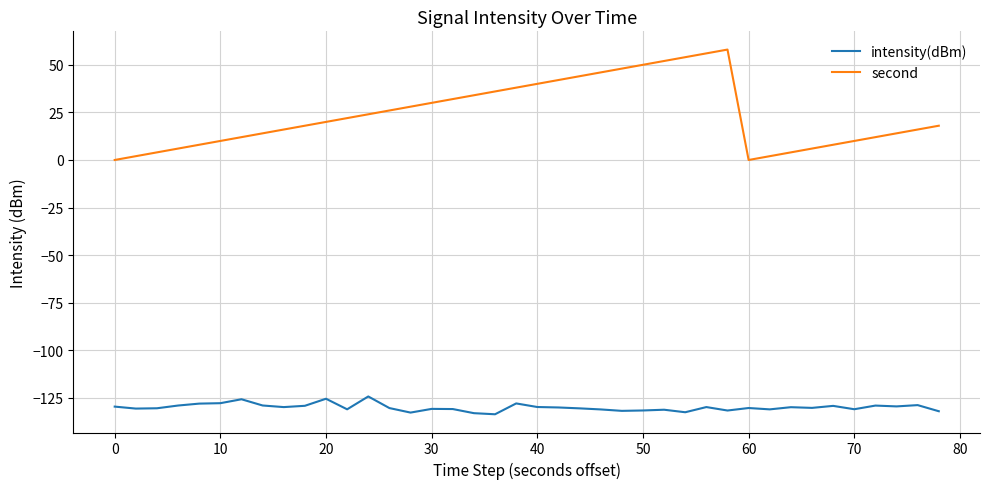

Which series has the widest spread of values?

second